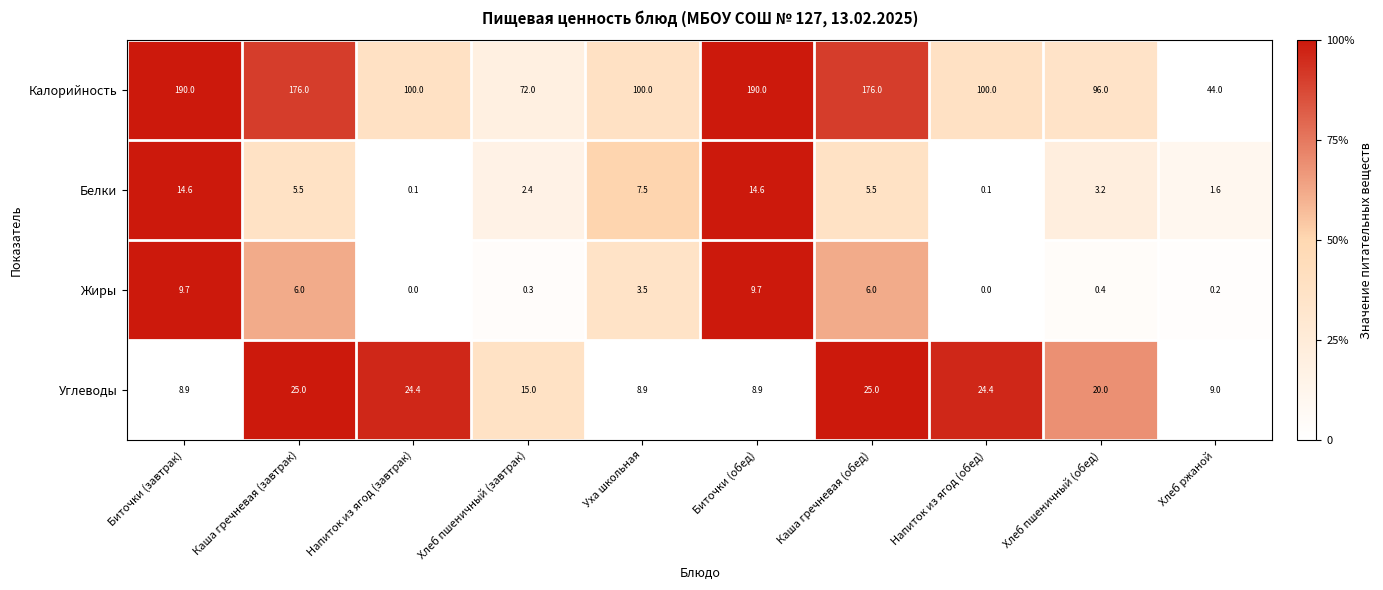

What is the maximum value shown in the chart?

190.0